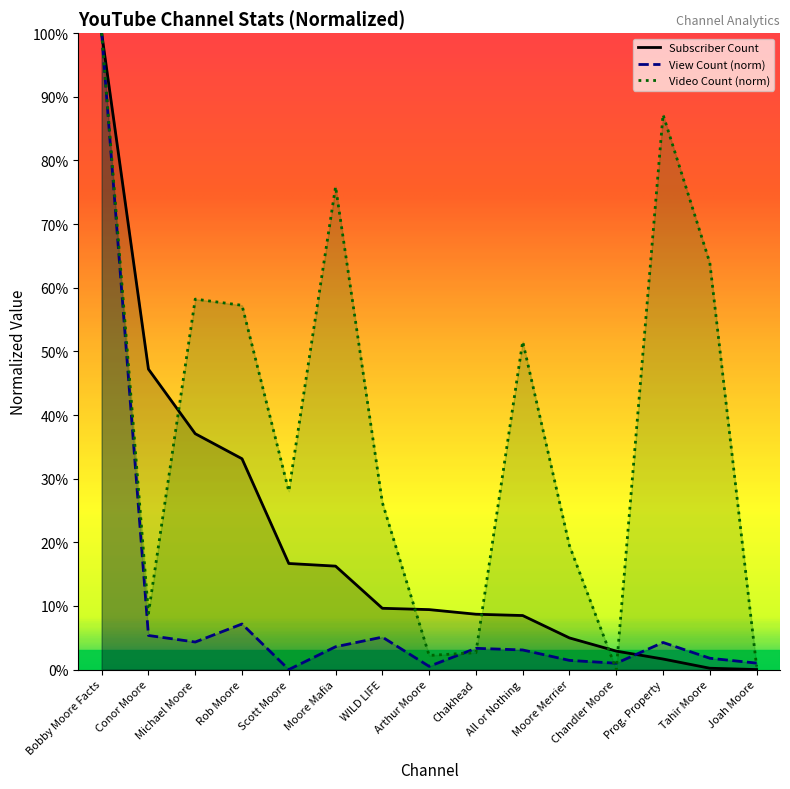

What is the maximum value for Subscriber Count?

100.0